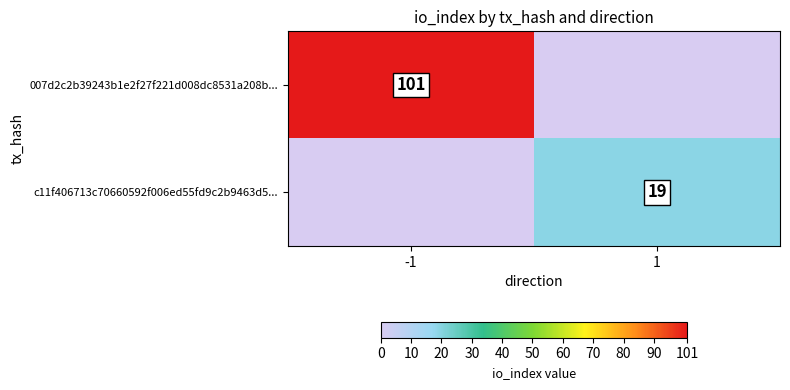

True or false: c11f406713c70660592f006ed55fd9c2b9463d5... has a value of 34 at 1.

False